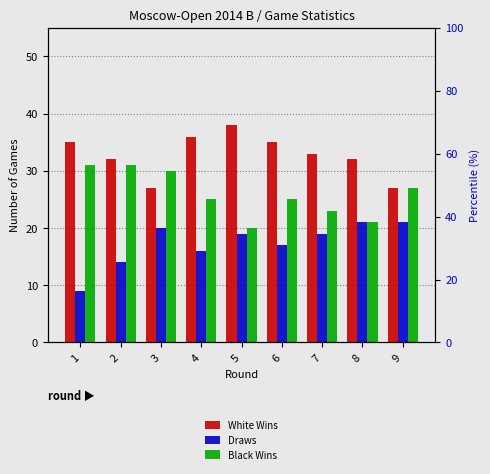

At how many categories does at least one series exceed 30?

7